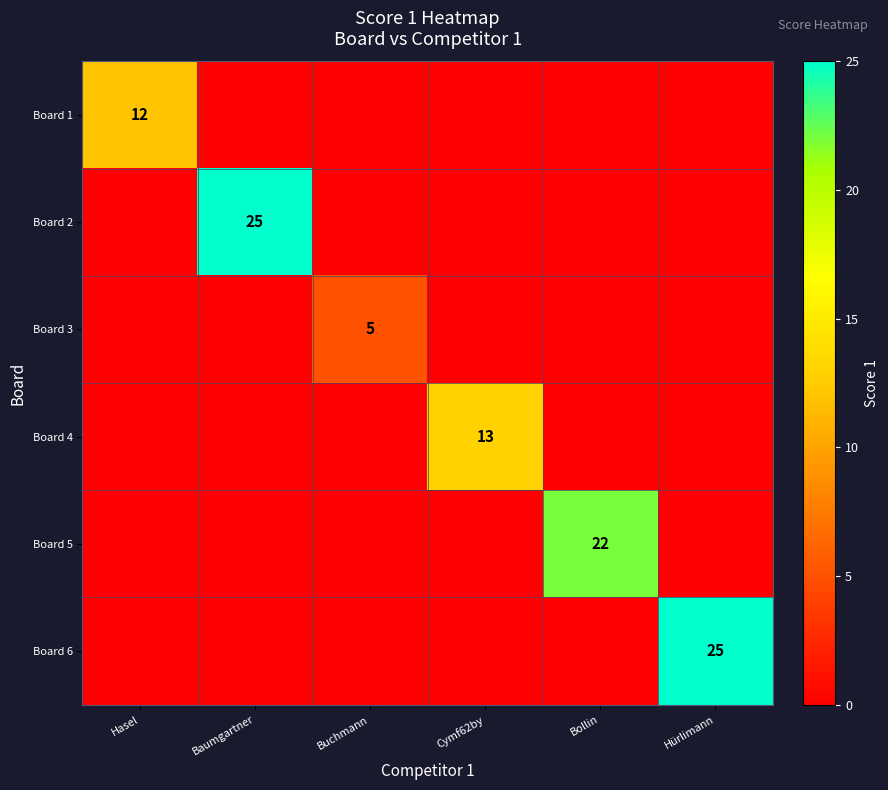

True or false: Board 6 has a value of 25 at Hürlimann.

True